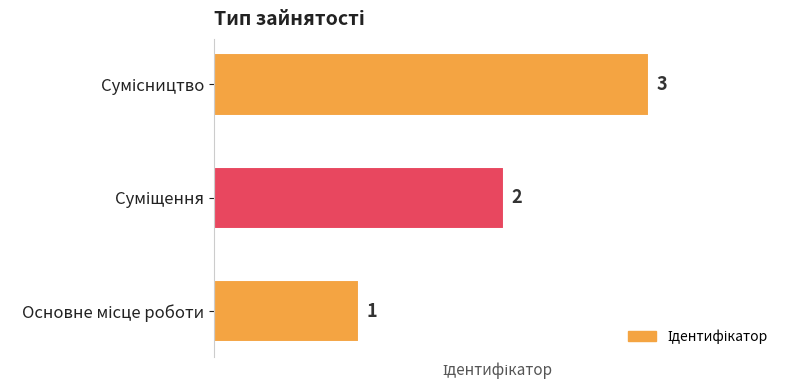

Count the values in the range 1 to 3.

3